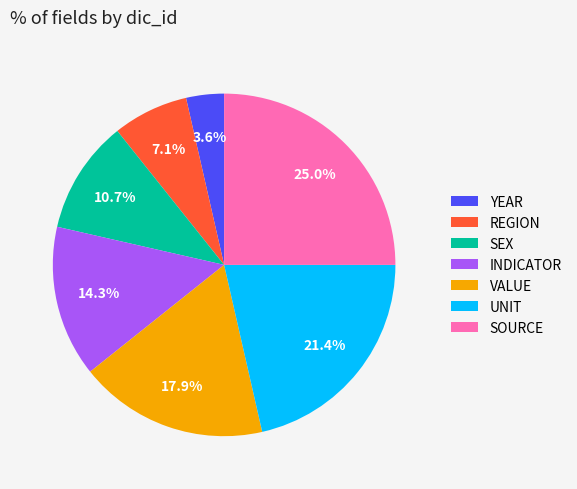

To the nearest percent, what portion does YEAR represent?

4%